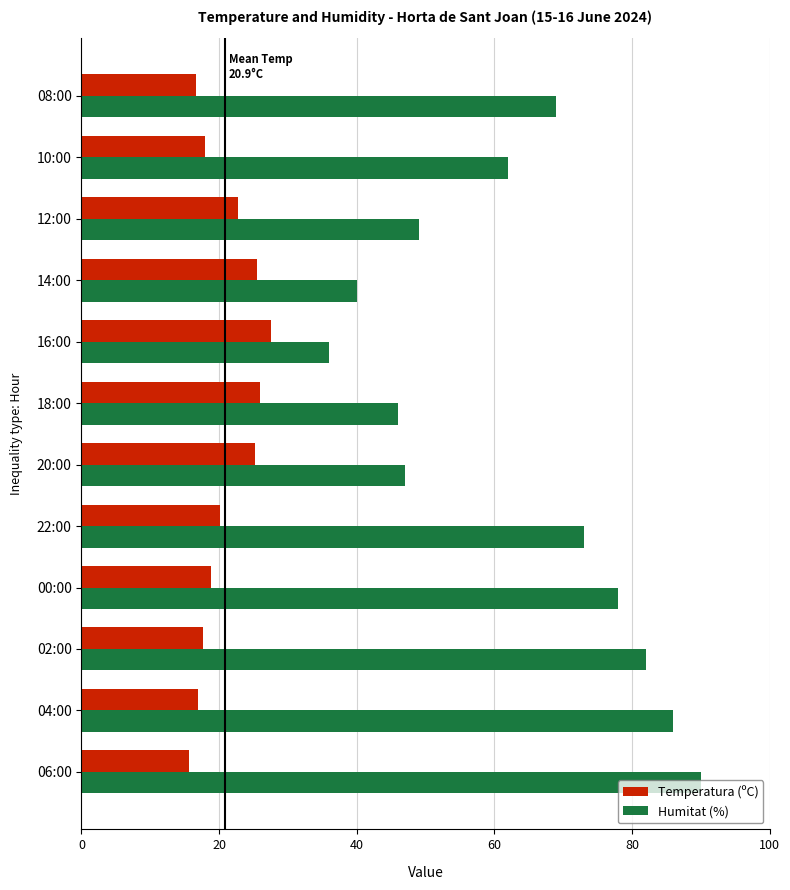

The Humitat (%) series shows 132.1 at 06:00. True or false?

False